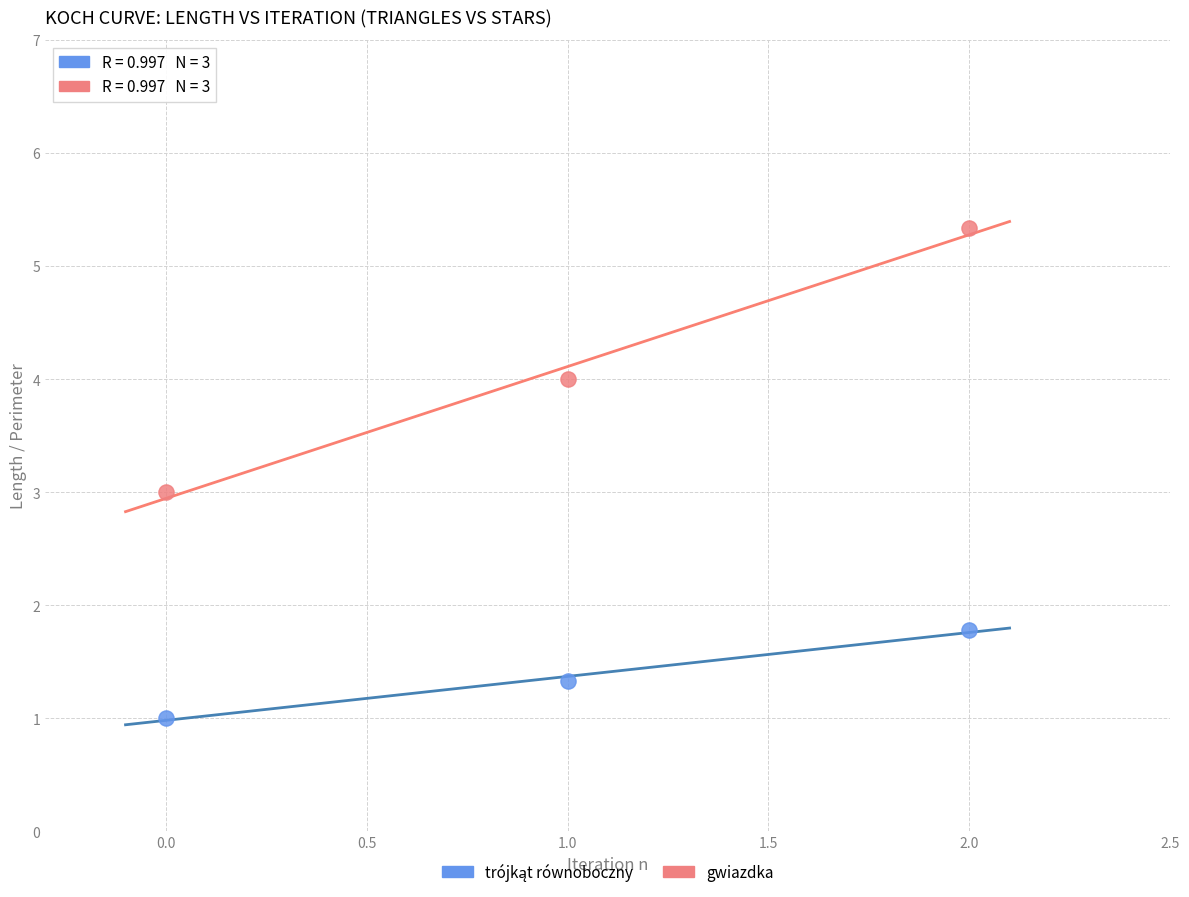

Which series reaches the maximum Y coordinate?

gwiazdka